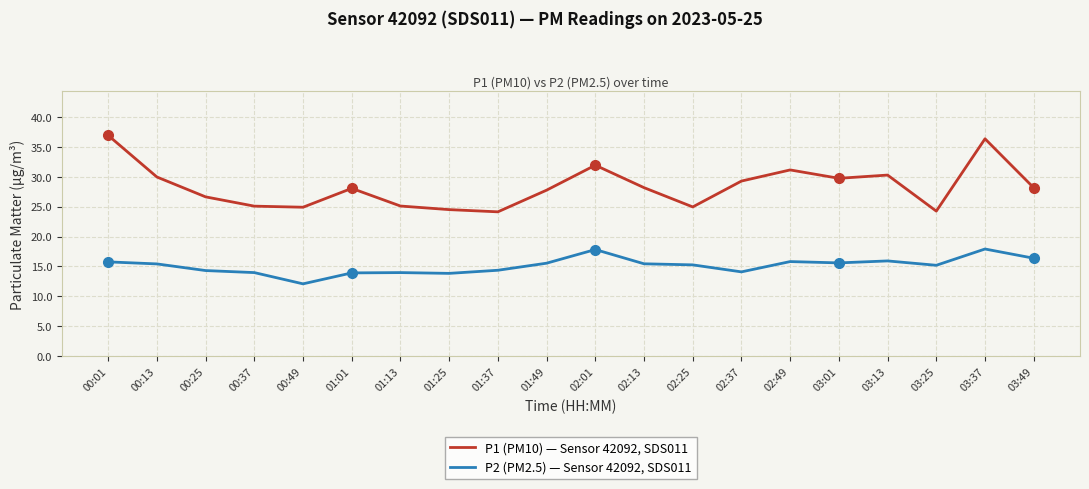

The value of P2 (PM2.5) — Sensor 42092, SDS011 at 02:25 is 15.3. True or false?

True